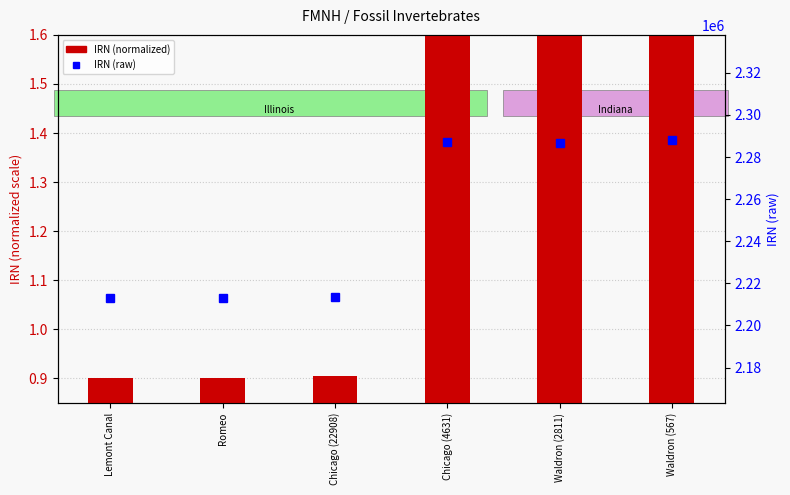

What position from the left is Romeo?

2